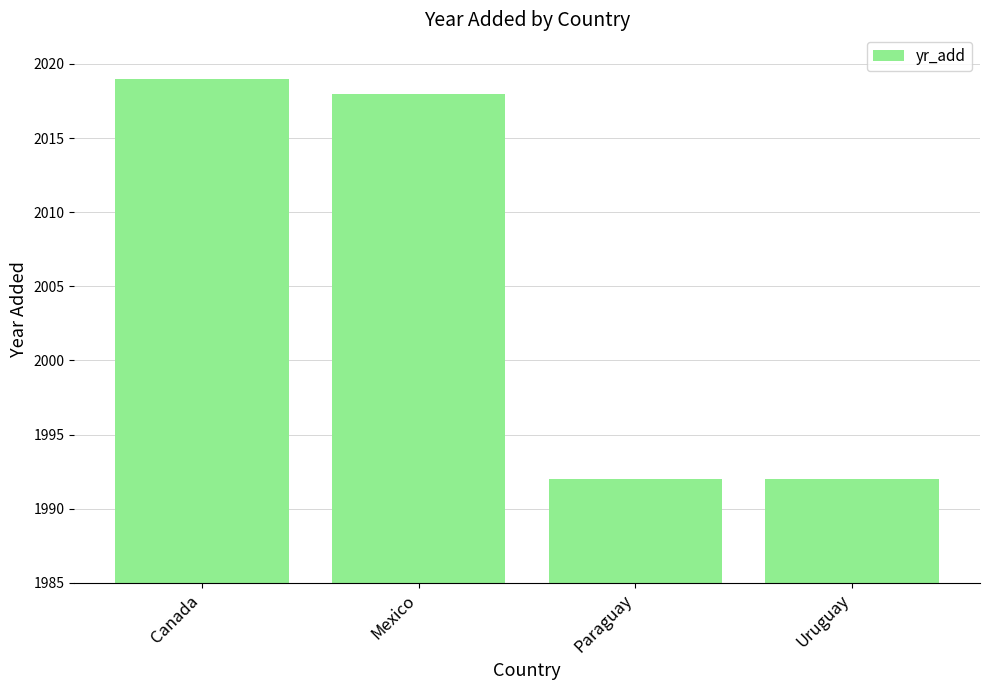

Which category has the highest value across all series?

Canada